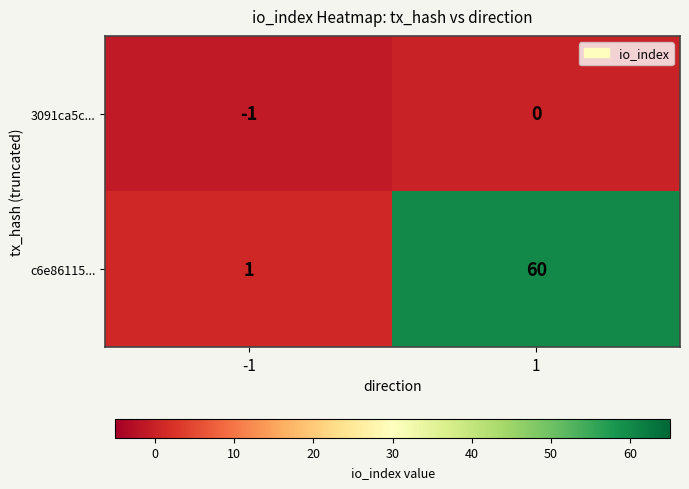

At which category is the sum across all series the highest?

1